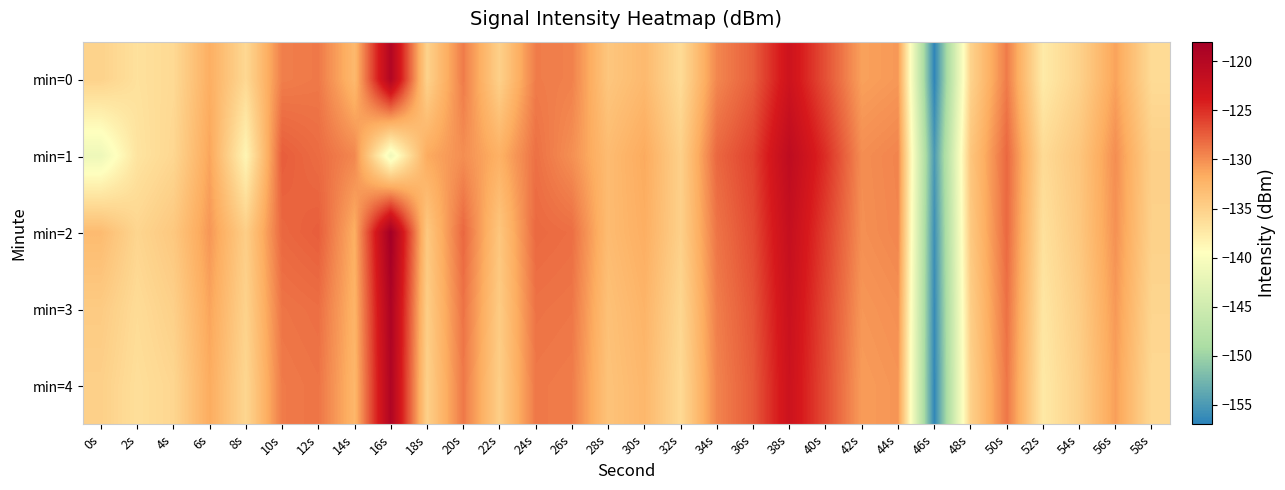

What is the minimum value shown in the chart?

-156.7